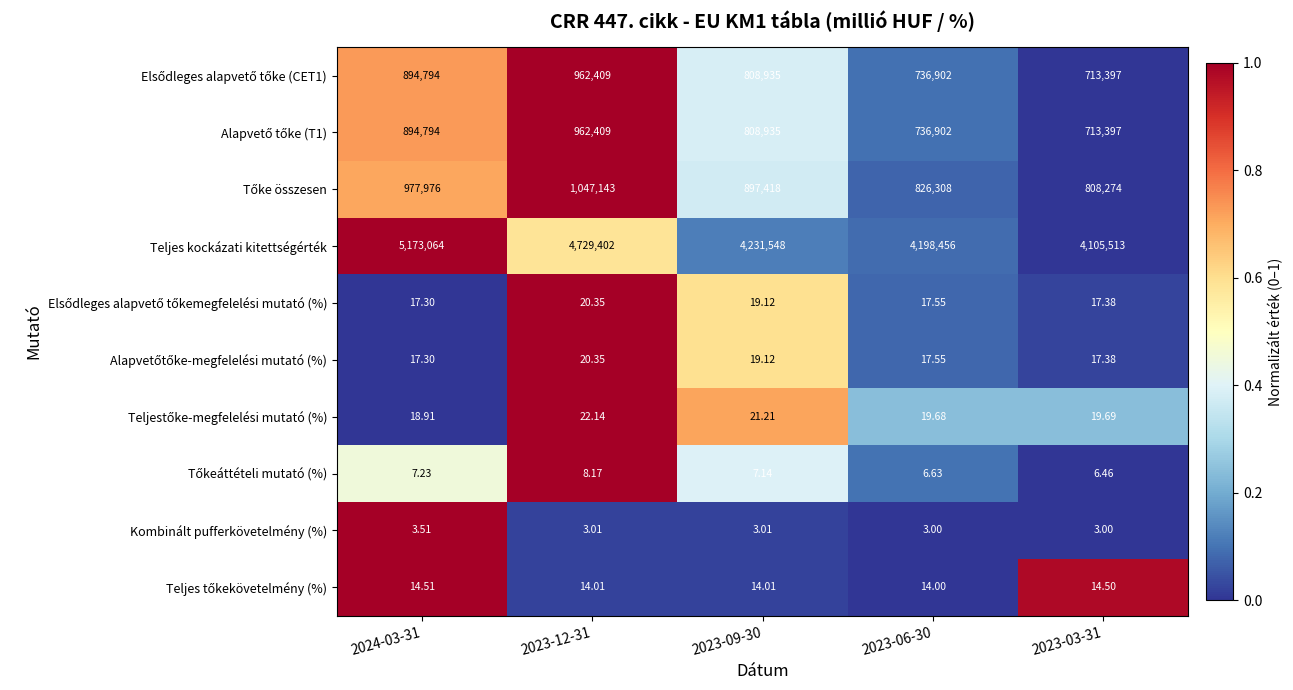

At which category is the sum across all series the highest?

2024-03-31